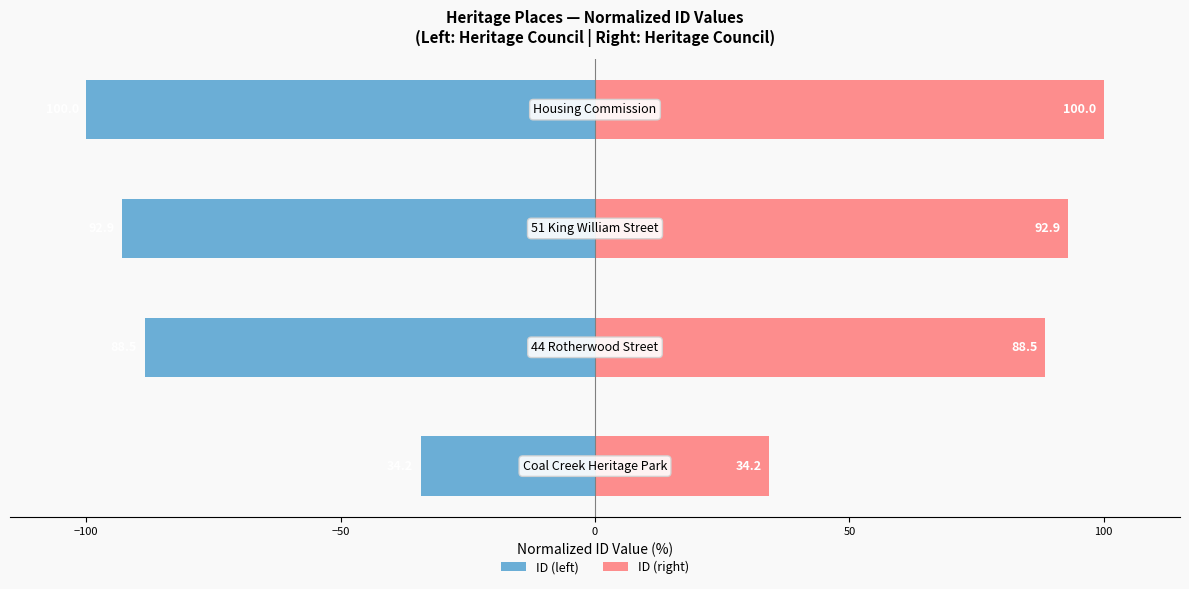

True or false: ID (right) has a value of 51.5 at −150.

False